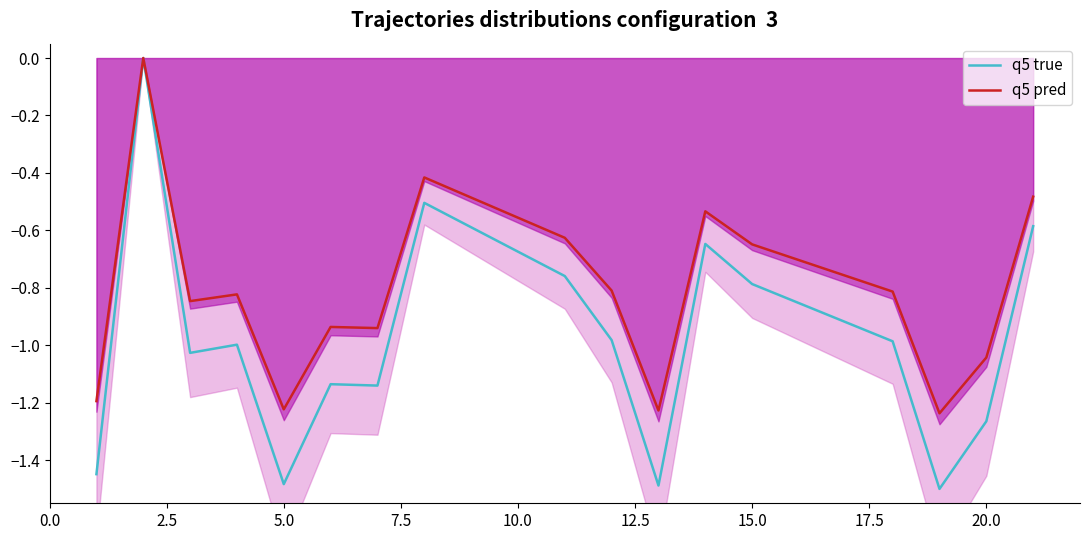

How many values in q5 pred are below zero?

16